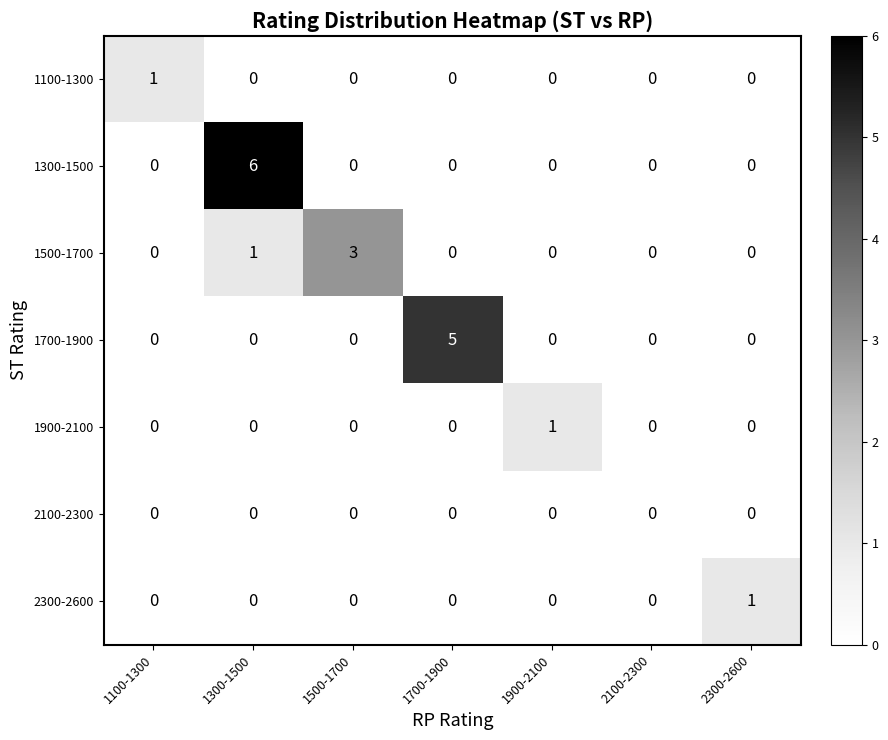

Count the number of data series in this chart.

7